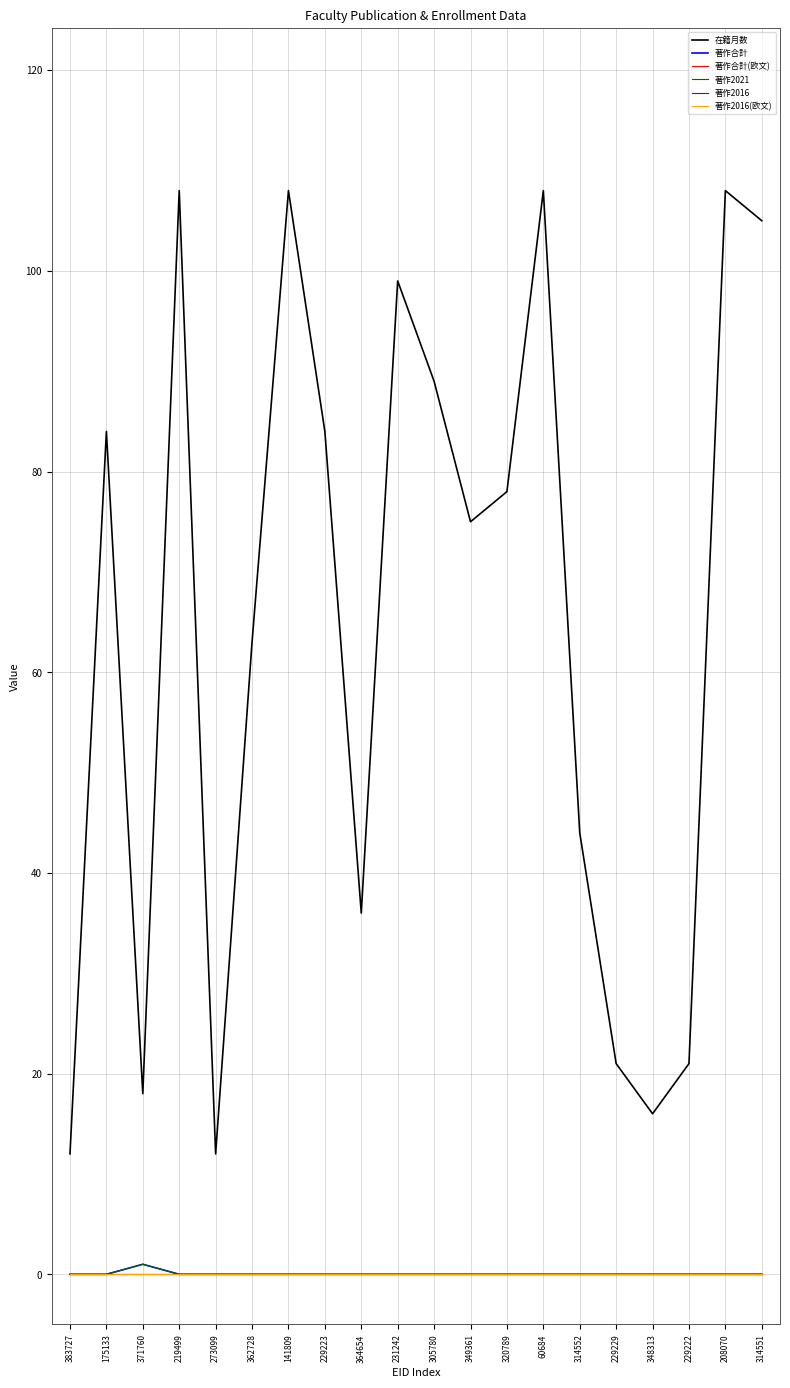

What is the label of the 1st point from the left?

383727